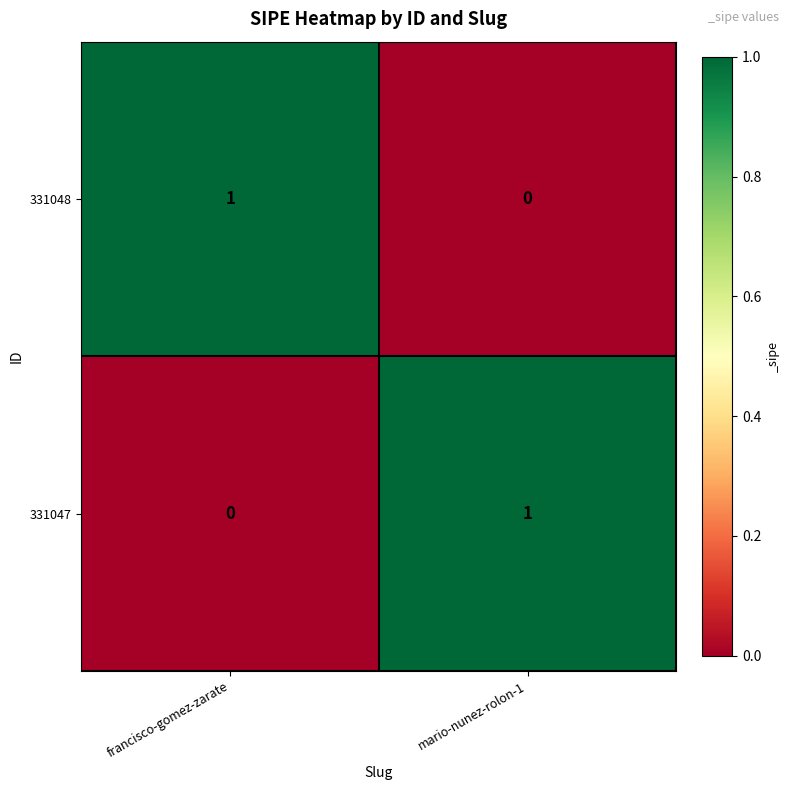

True or false: 331048 has a value of 1 at francisco-gomez-zarate.

True